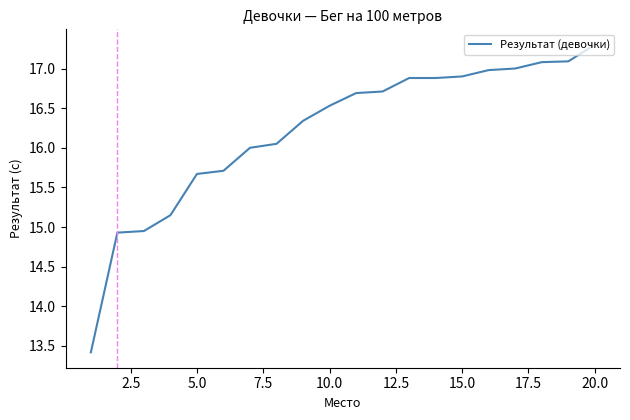

How many categories are shown in the chart?

20